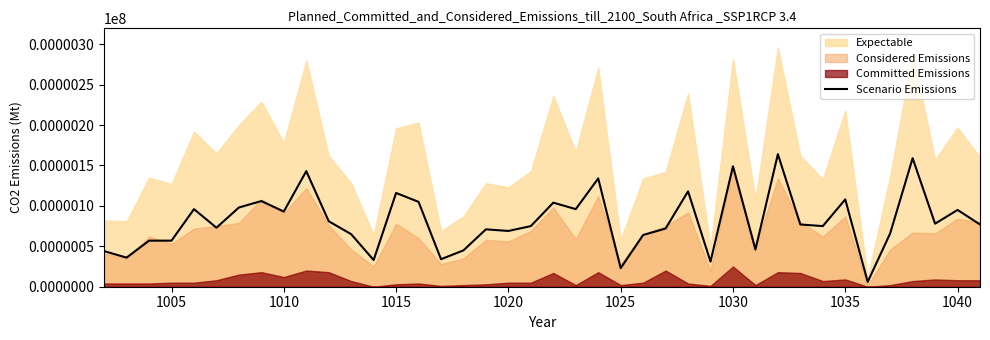

The Scenario Emissions series shows 118 at 1020. True or false?

False